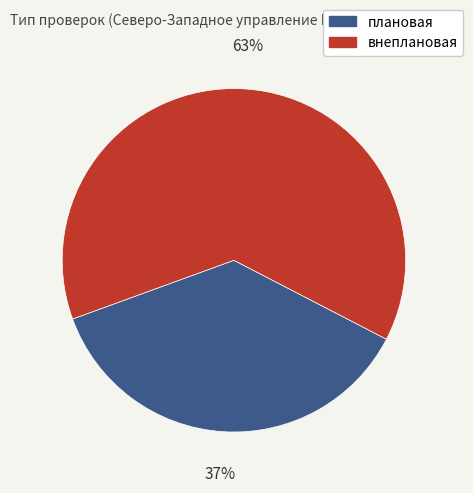

Which slice represents more than half of the pie?

внеплановая